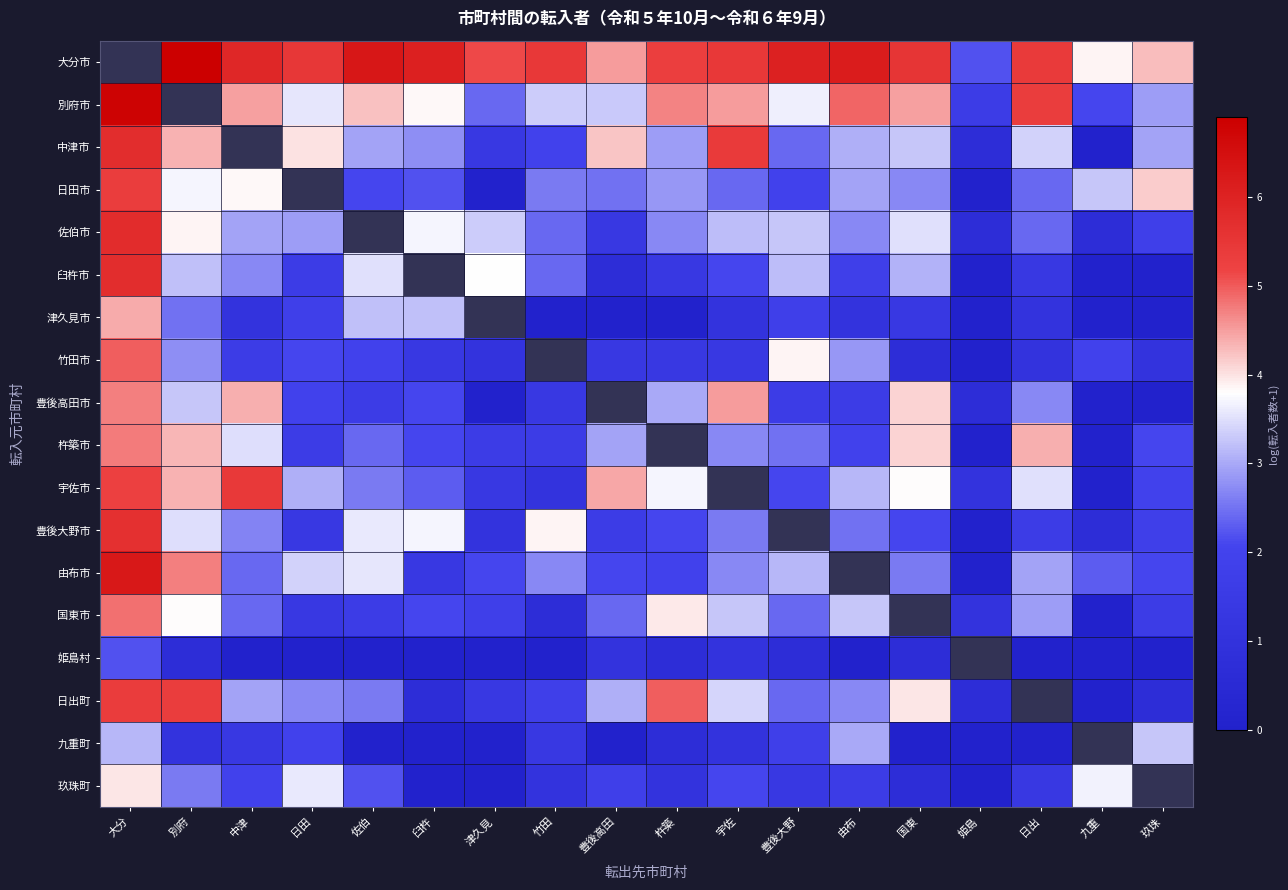

The value of 臼杵市 at 中津 is 2.7. True or false?

True